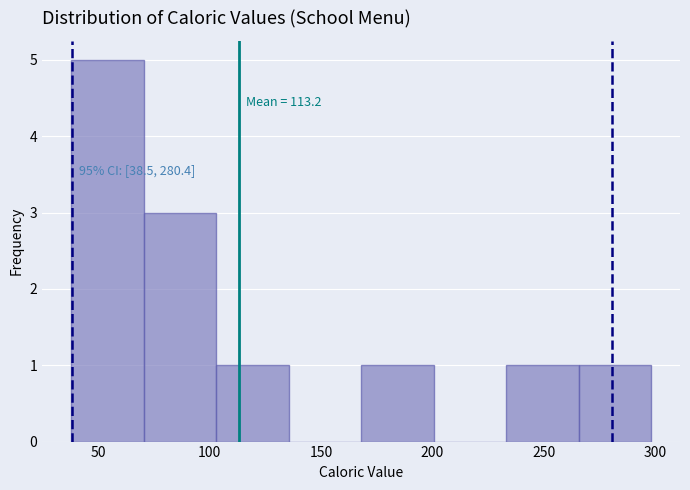

Which range on the x-axis has the tallest bar?

38.0 to 70.5